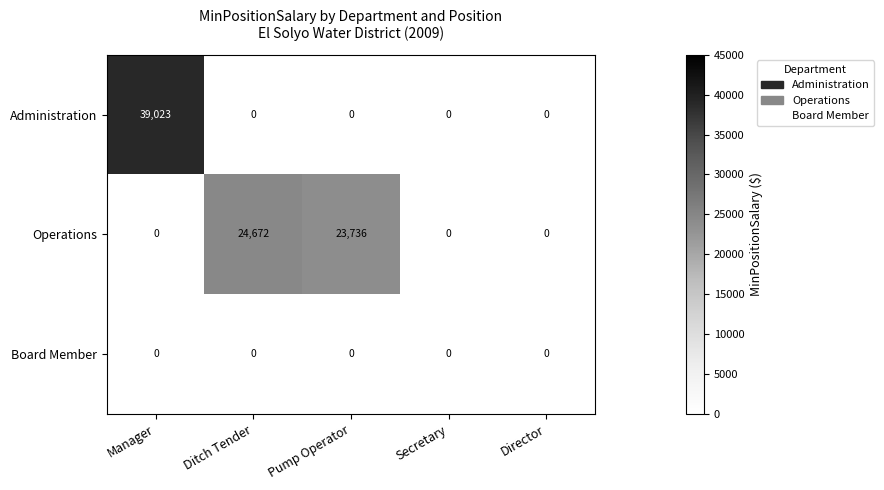

Reading right to left, what are all the values shown in this chart?

Administration: Director=0	Secretary=0	Pump Operator=0	Ditch Tender=0	Manager=39023
Operations: Director=0	Secretary=0	Pump Operator=23736	Ditch Tender=24672	Manager=0
Board Member: Director=0	Secretary=0	Pump Operator=0	Ditch Tender=0	Manager=0